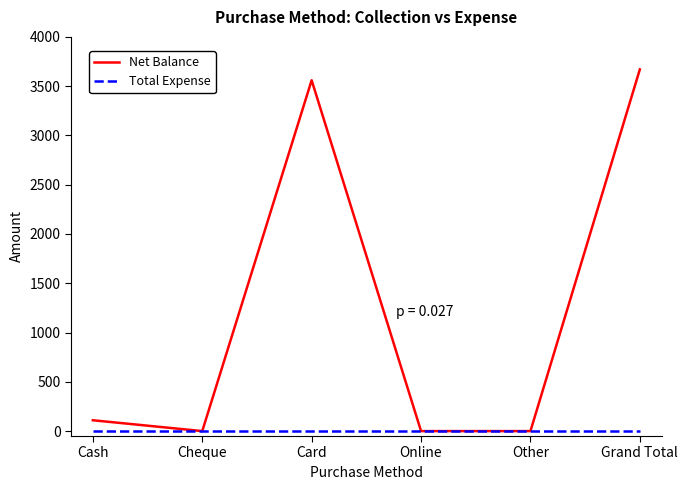

What is the total value across all series at Card?

3560